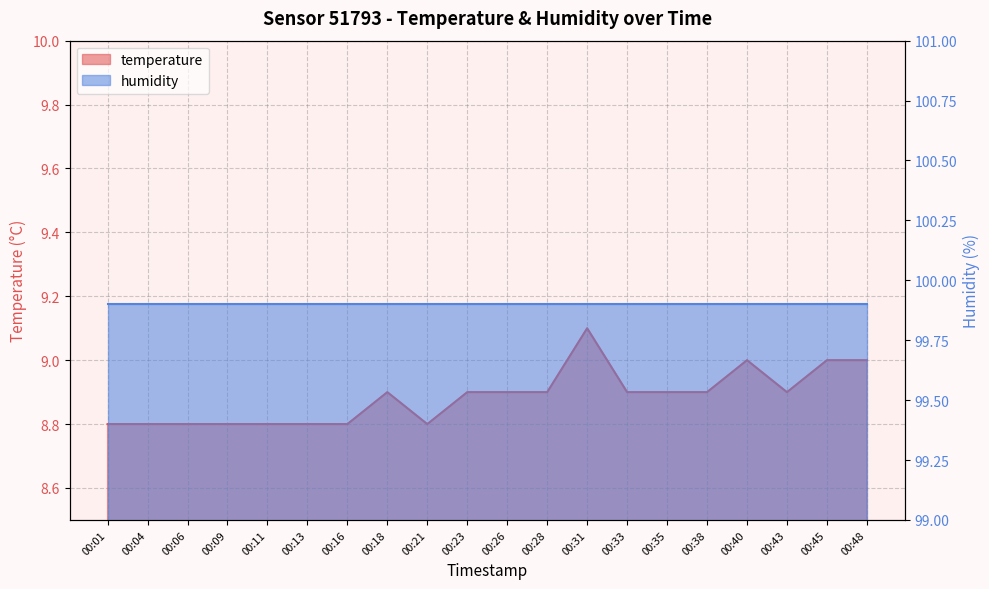

Reading left to right, list all the values displayed in this chart.

00:01=8.8	00:04=8.8	00:06=8.8	00:09=8.8	00:11=8.8	00:13=8.8	00:16=8.8	00:18=8.9	00:21=8.8	00:23=8.9	00:26=8.9	00:28=8.9	00:31=9.1	00:33=8.9	00:35=8.9	00:38=8.9	00:40=9.0	00:43=8.9	00:45=9.0	00:48=9.0